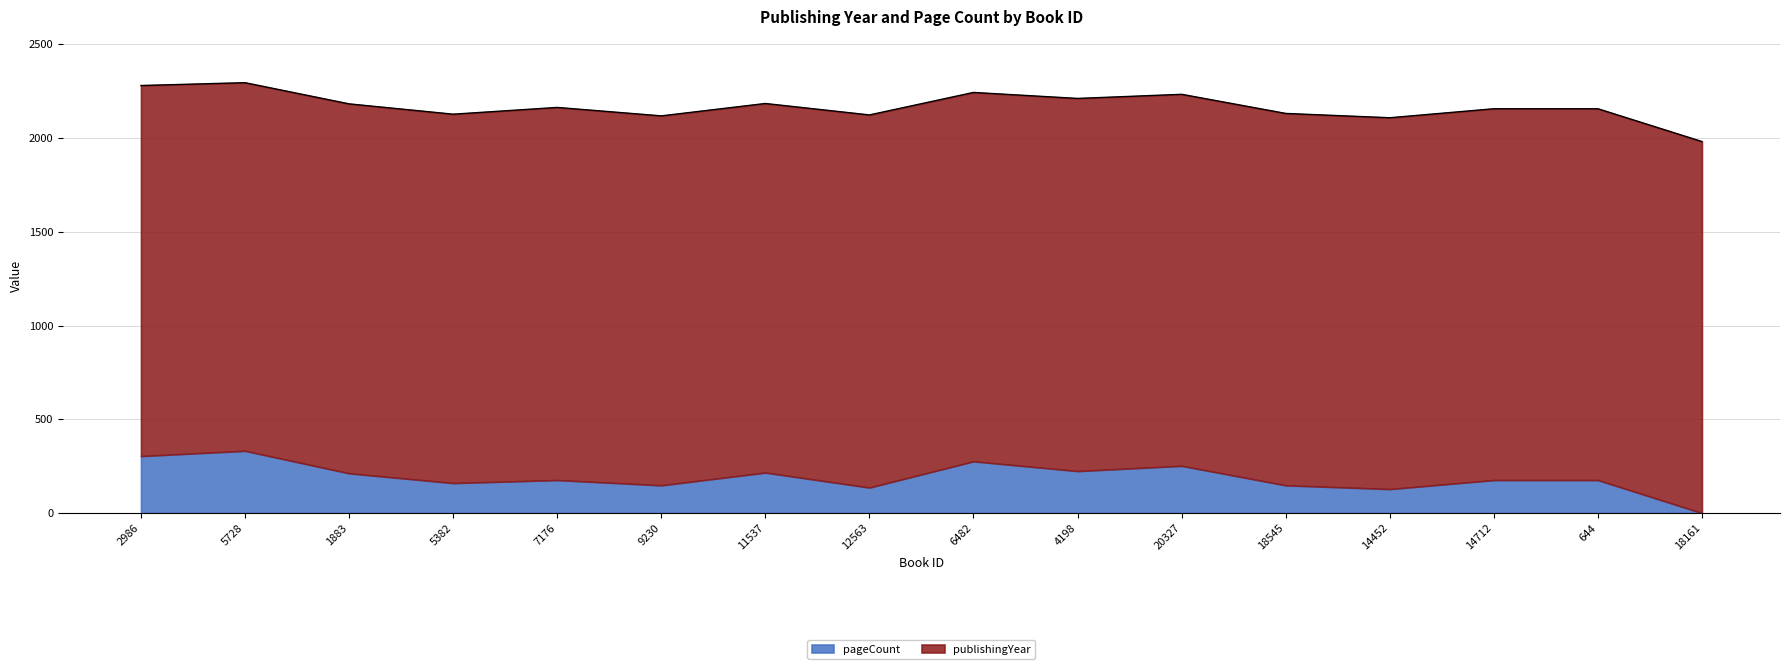

What is the highest value of the pageCount series?

332